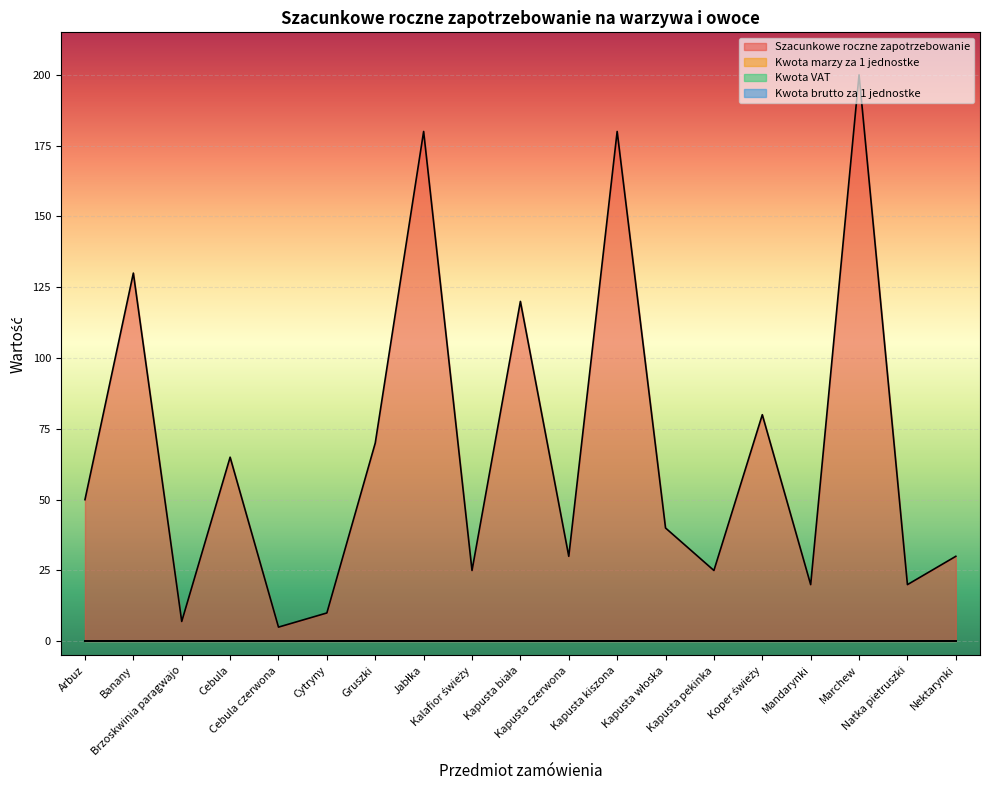

True or false: Kwota brutto za 1 jednostke and Szacunkowe roczne zapotrzebowanie cross at least once.

False